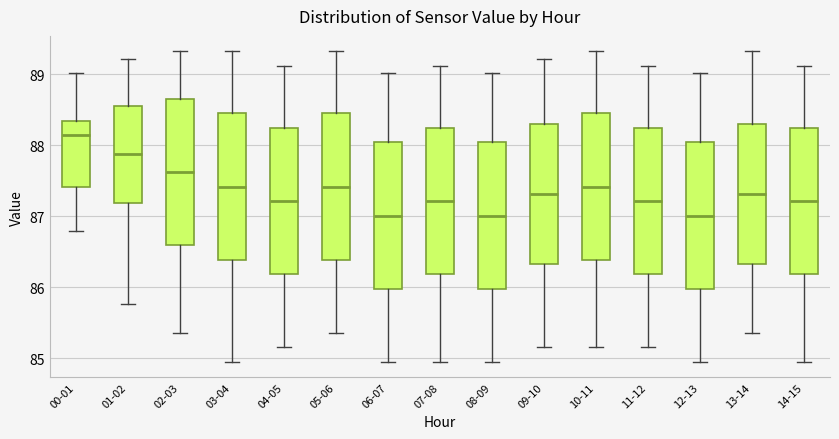

Reading left to right, transcribe this box plot: for each box, give where its median line is, the range the box spans, and where its two whiskers end, as read against the y-axis. The values are not printed on the chart, so give them approximately, as read against the axis.

00-01: median 88.1, box 87.4 to 88.3, whiskers 86.8 to 89.0
01-02: median 87.9, box 87.2 to 88.6, whiskers 85.8 to 89.2
02-03: median 87.6, box 86.6 to 88.7, whiskers 85.4 to 89.3
03-04: median 87.4, box 86.4 to 88.5, whiskers 85.0 to 89.3
04-05: median 87.2, box 86.2 to 88.2, whiskers 85.2 to 89.1
05-06: median 87.4, box 86.4 to 88.5, whiskers 85.4 to 89.3
06-07: median 87.0, box 86.0 to 88.0, whiskers 85.0 to 89.0
07-08: median 87.2, box 86.2 to 88.2, whiskers 85.0 to 89.1
08-09: median 87.0, box 86.0 to 88.0, whiskers 85.0 to 89.0
09-10: median 87.3, box 86.3 to 88.3, whiskers 85.2 to 89.2
10-11: median 87.4, box 86.4 to 88.5, whiskers 85.2 to 89.3
11-12: median 87.2, box 86.2 to 88.2, whiskers 85.2 to 89.1
12-13: median 87.0, box 86.0 to 88.0, whiskers 85.0 to 89.0
13-14: median 87.3, box 86.3 to 88.3, whiskers 85.4 to 89.3
14-15: median 87.2, box 86.2 to 88.2, whiskers 85.0 to 89.1